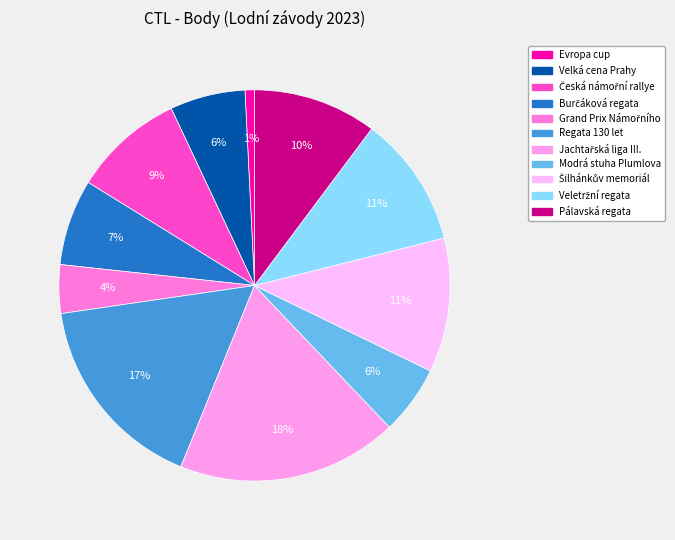

How many segments does this pie chart have?

11